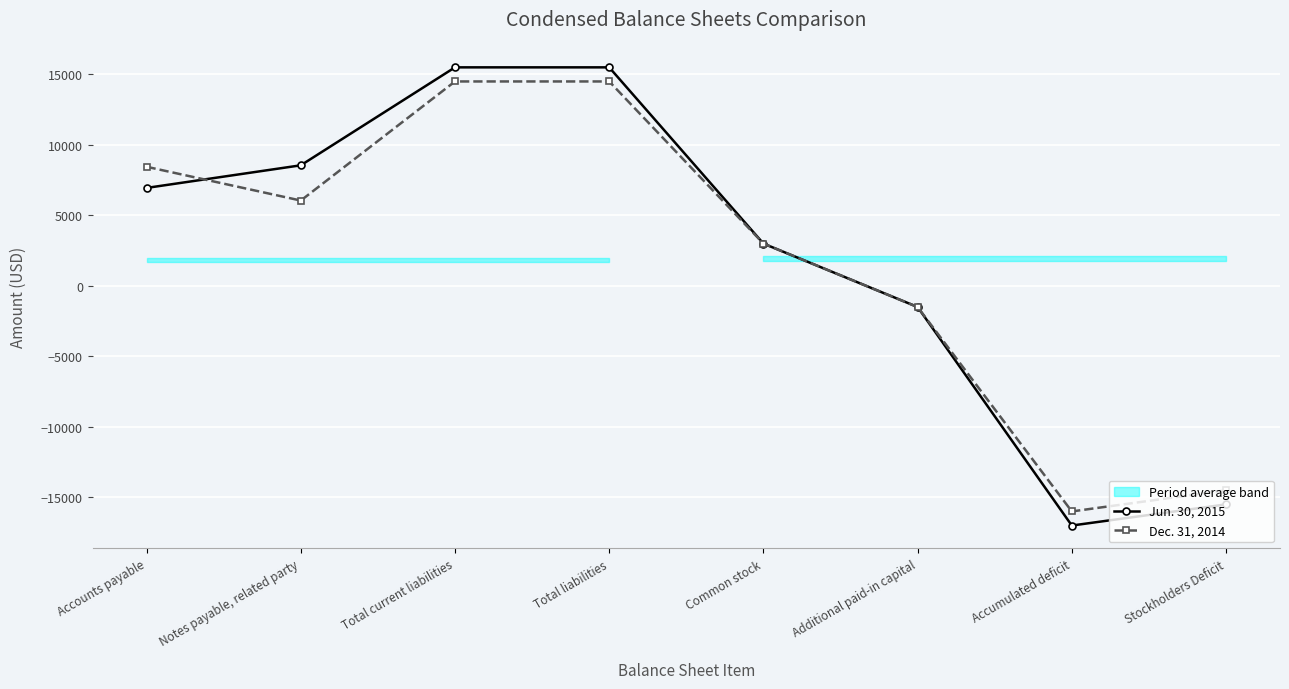

What is the spread (max minus min) of values at Accounts payable?

1500